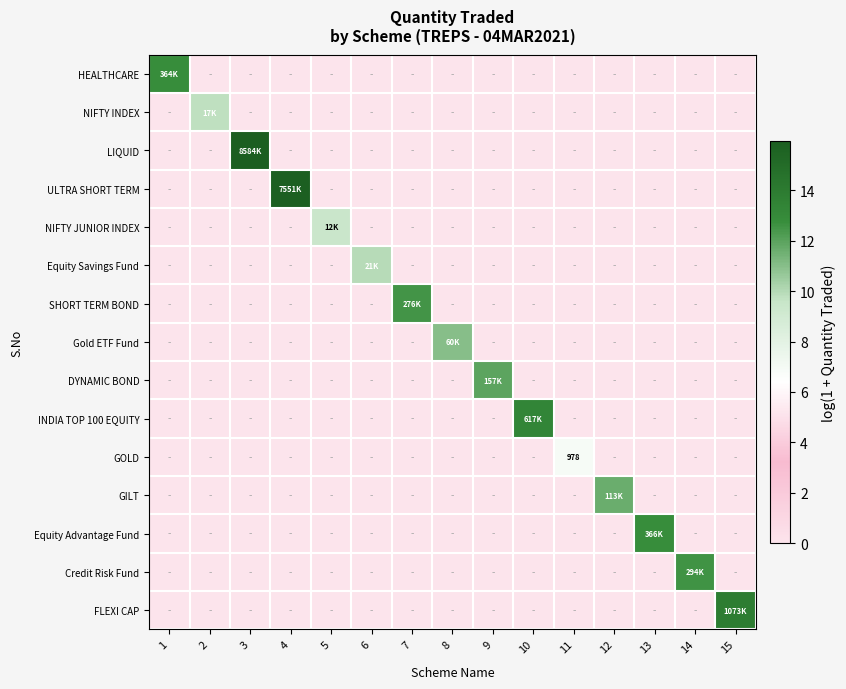

Rank the categories by SHORT TERM BOND value from highest to lowest.

7, 1, 2, 3, 4, 5, 6, 8, 9, 10, 11, 12, 13, 14, 15